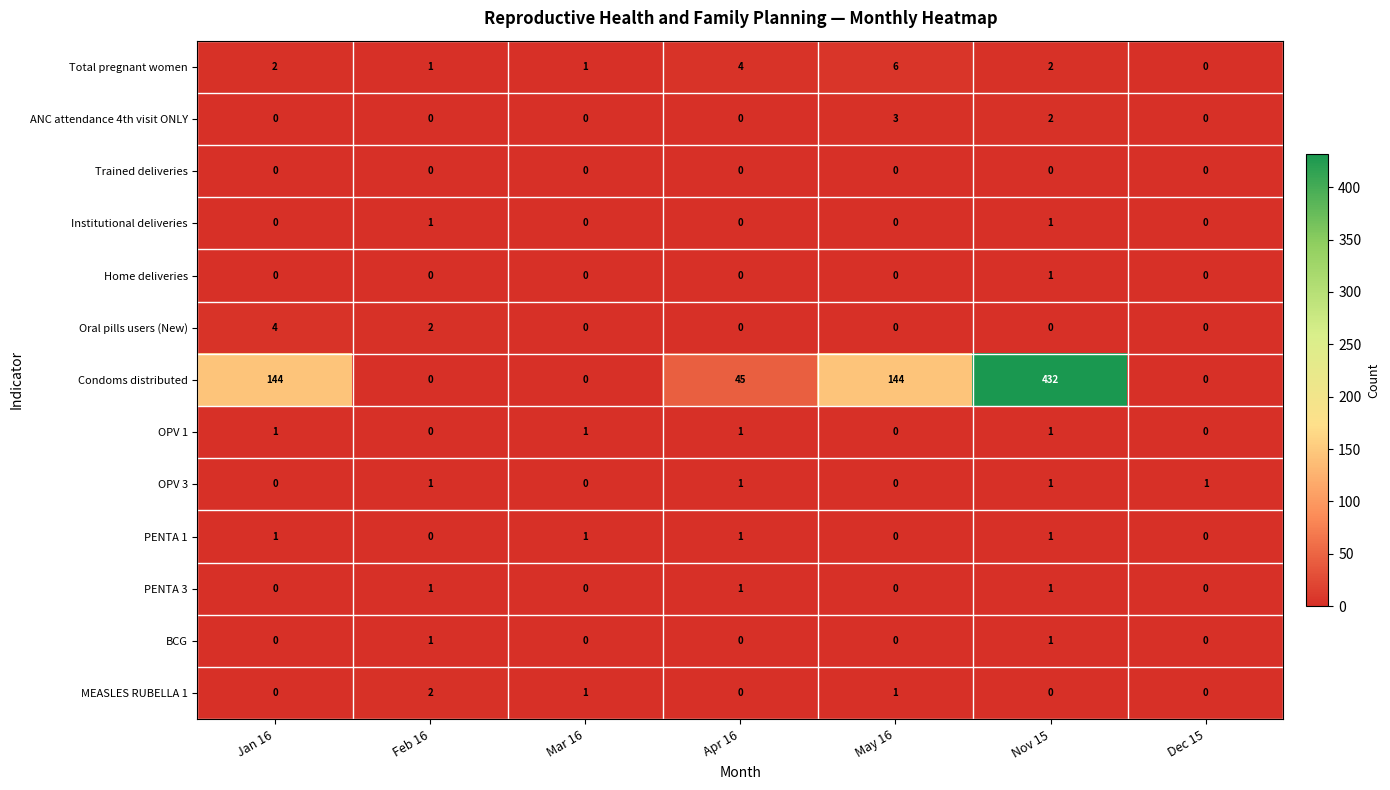

What value does the Condoms distributed series have at Jan 16?

144